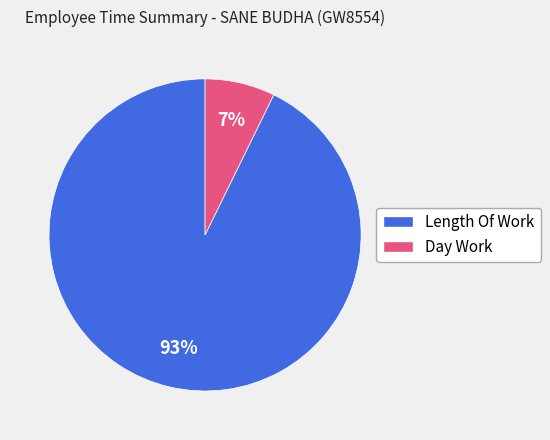

How many slices are in this pie chart?

2